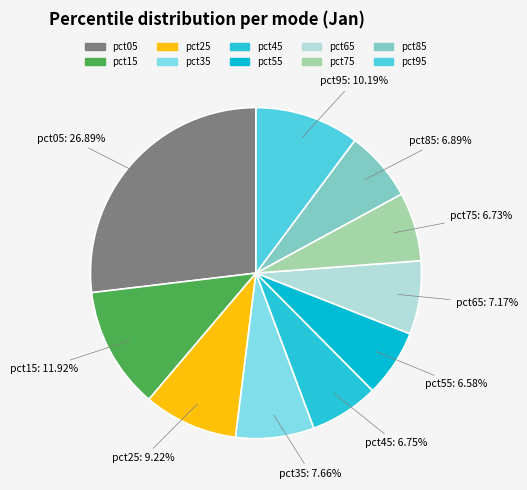

Is the sum of pct95 and pct35 greater than half?

No